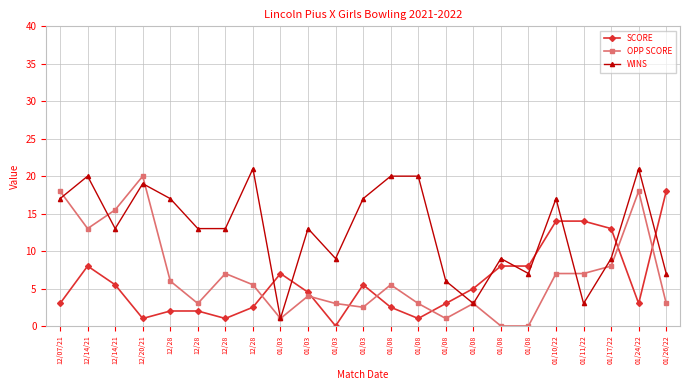

Where is WINS nearest to the value 11?

12/14/21